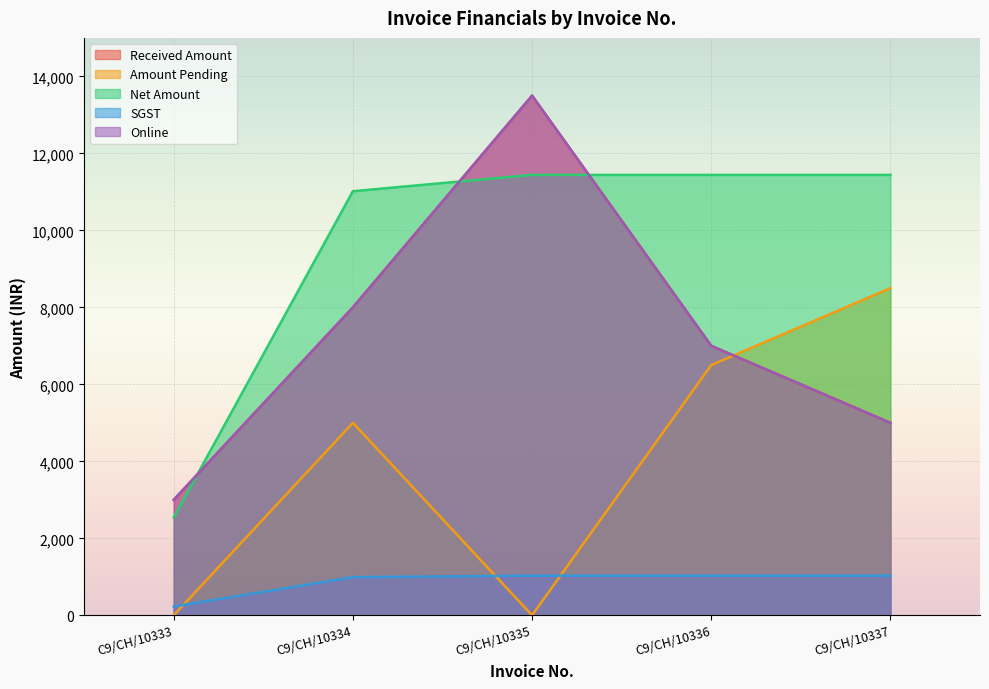

True or false: Amount Pending and Online intersect in this chart.

True